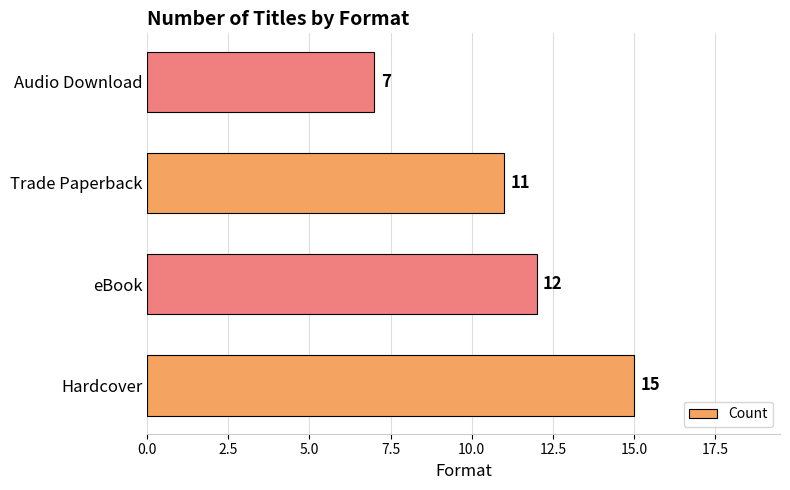

How many values are below 12?

2